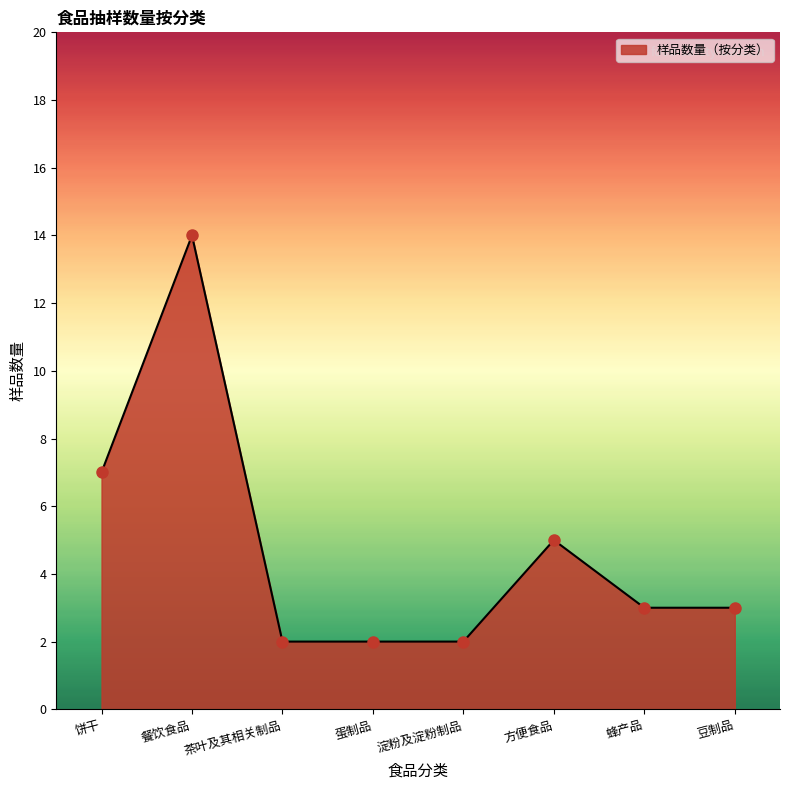

What is the sum of the values at 方便食品 and 豆制品?

8